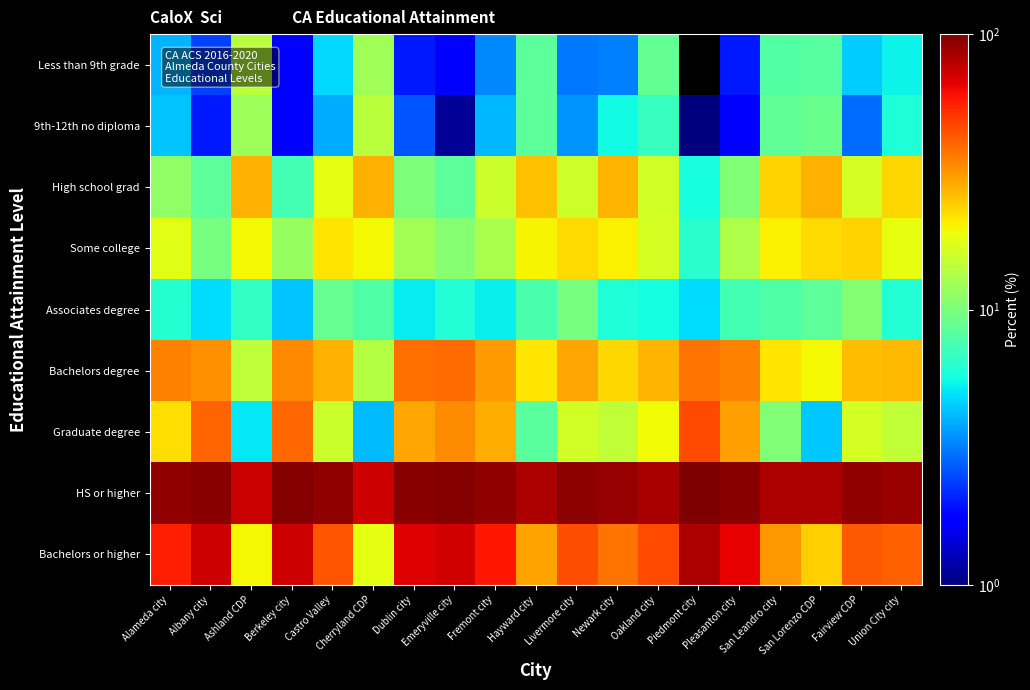

What is the difference between the highest and lowest values at Alameda city?

87.7